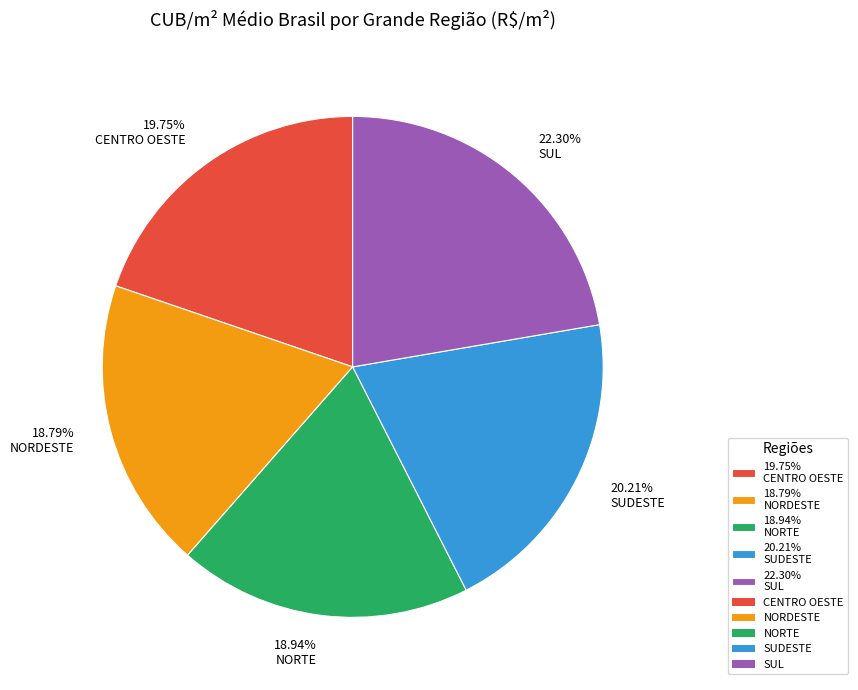

Approximately how many times larger is the value at 20.21% SUDESTE compared to 18.79% NORDESTE?

1.1